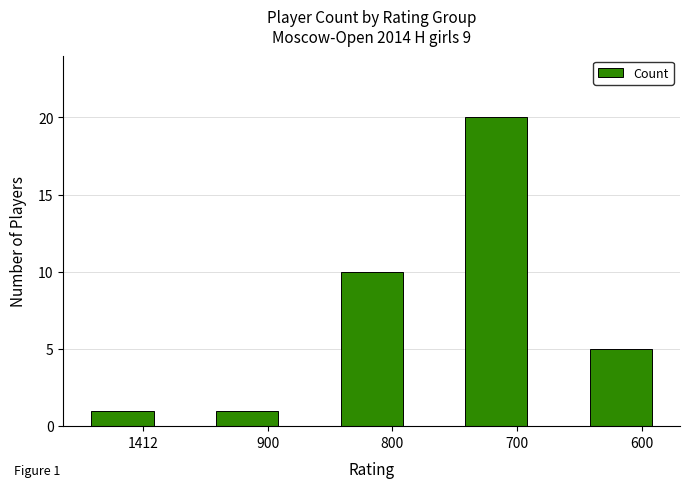

What is the greatest value displayed?

20